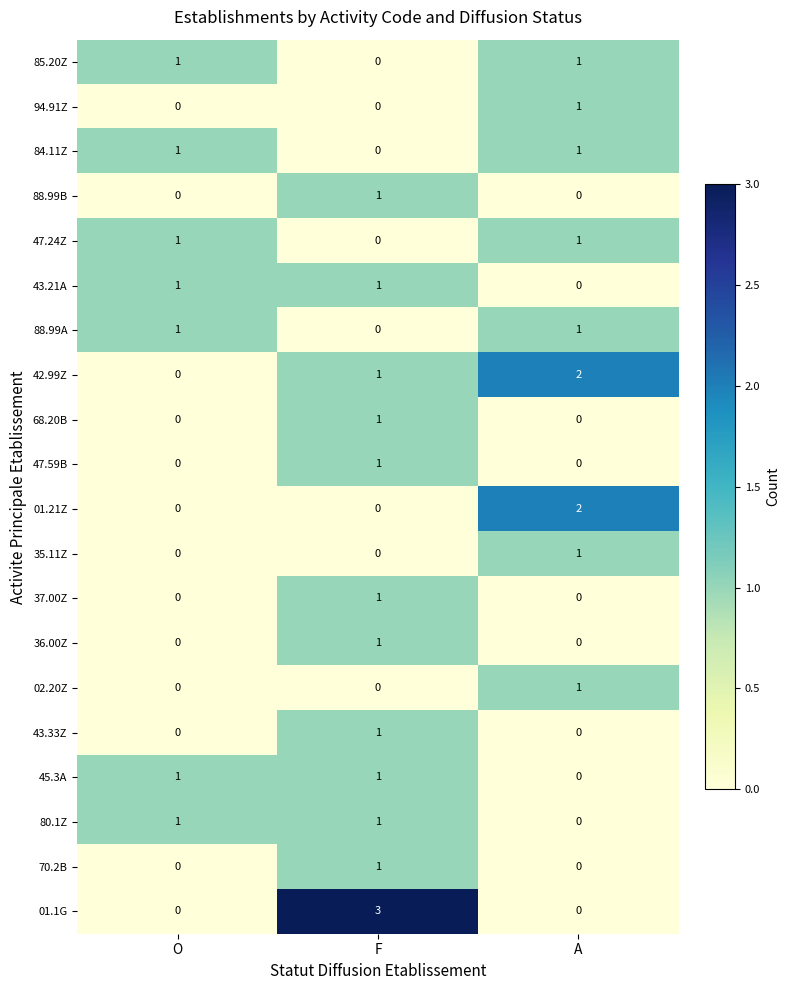

The 47.59B series shows 1 at F. True or false?

True